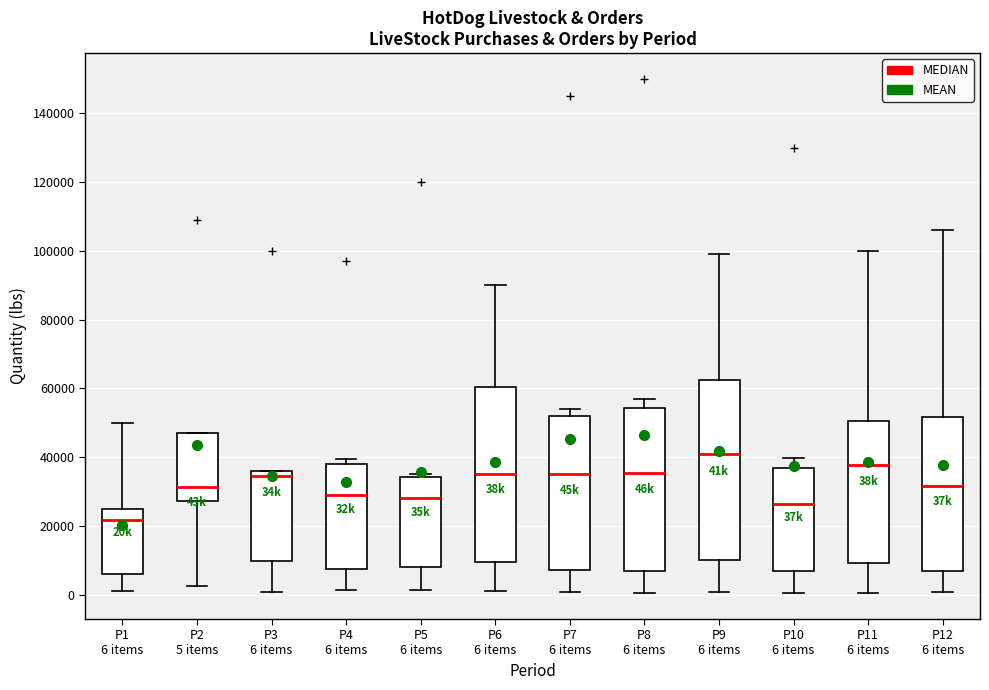

Reading left to right, read every box against the y-axis: the position of its median line, the range the box covers, and the ends of its whiskers. The values are not printed on the chart, so give them approximately, as read against the axis.

P1 6 items: median 22000, box 6000 to 24000, whiskers 2000 to 50000
P2 5 items: median 32000, box 28000 to 48000, whiskers 2000 to 48000
P3 6 items: median 34000, box 10000 to 36000, whiskers 0 to 36000
P4 6 items: median 30000, box 8000 to 38000, whiskers 2000 to 40000
P5 6 items: median 28000, box 8000 to 34000, whiskers 2000 to 36000
P6 6 items: median 36000, box 10000 to 60000, whiskers 2000 to 90000
P7 6 items: median 36000, box 8000 to 52000, whiskers 0 to 54000
P8 6 items: median 36000, box 6000 to 54000, whiskers 0 to 56000
P9 6 items: median 40000, box 10000 to 62000, whiskers 0 to 100000
P10 6 items: median 26000, box 6000 to 36000, whiskers 0 to 40000
P11 6 items: median 38000, box 10000 to 50000, whiskers 0 to 100000
P12 6 items: median 32000, box 6000 to 52000, whiskers 0 to 106000